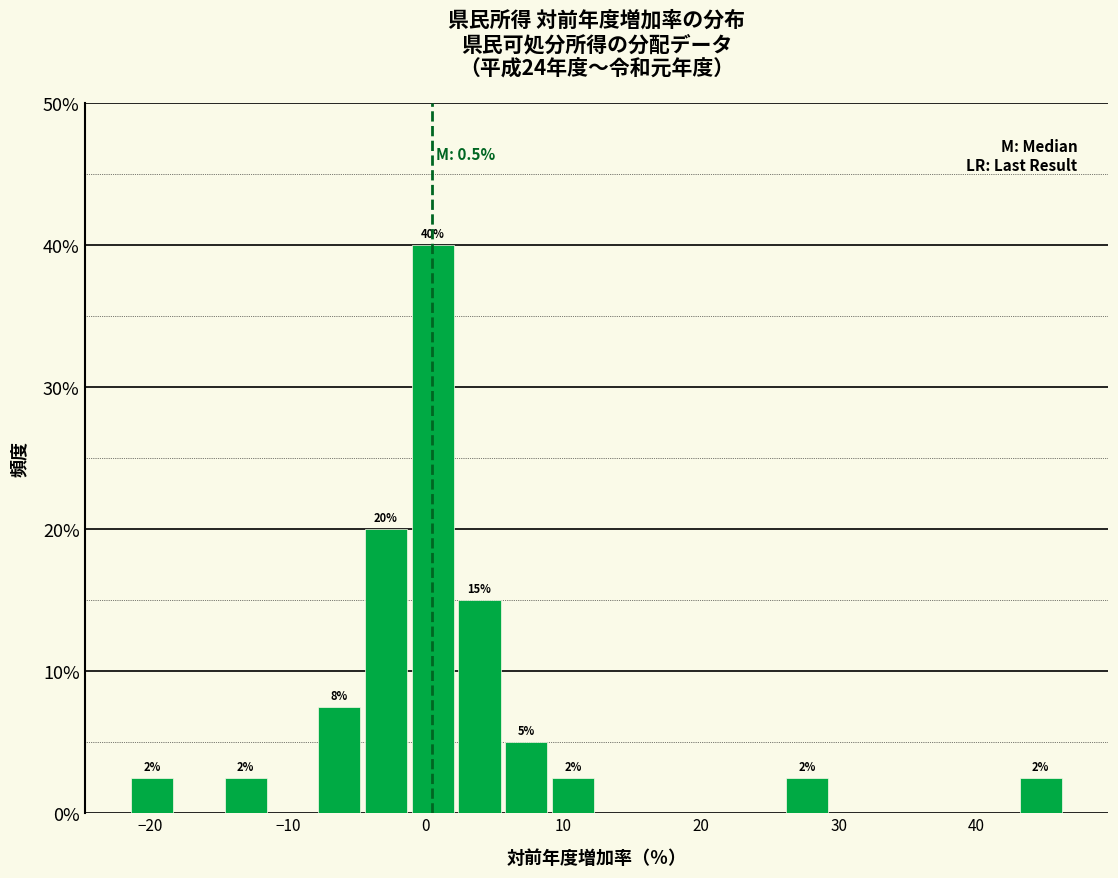

Around what value on the x-axis is the tallest bar? Give the approximate position of its centre, as read against the axis.

1